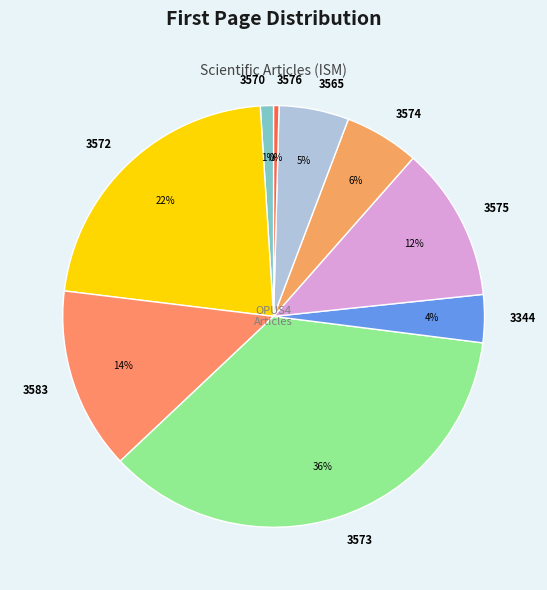

Do 3572 and 3575 together represent more than half of the pie?

No